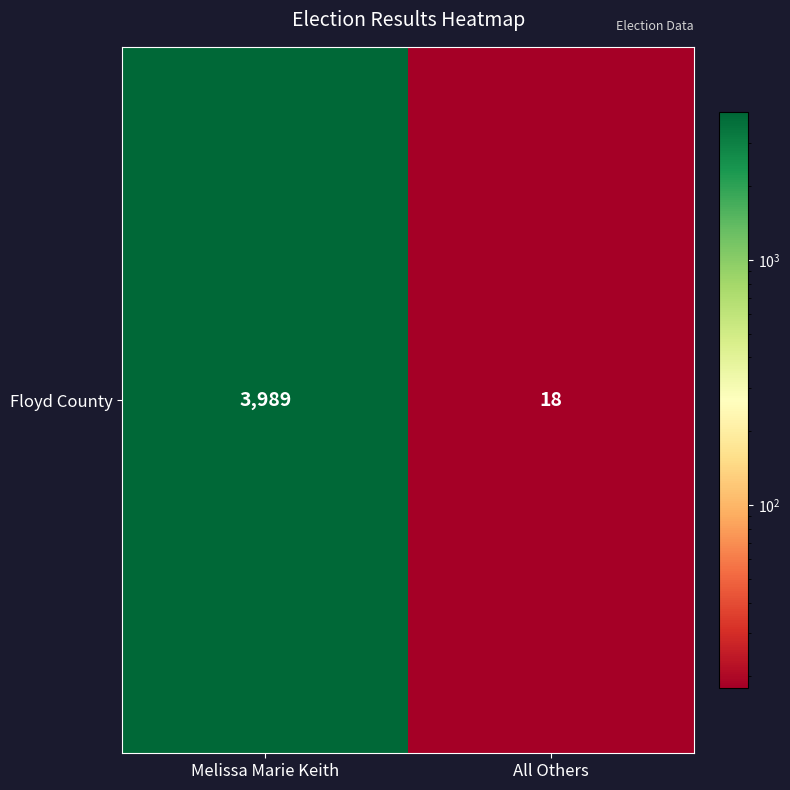

What is the change in value from Melissa Marie Keith to All Others?

-3971